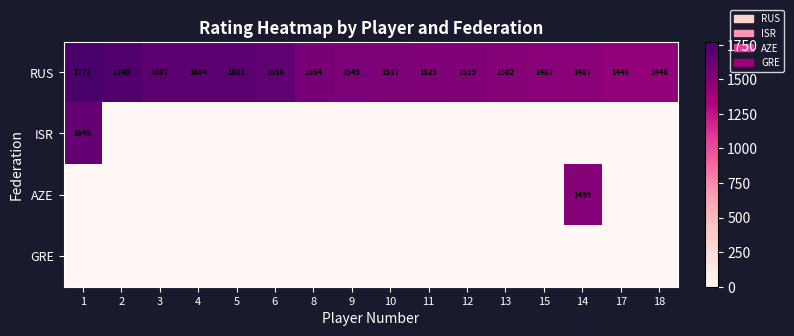

What is the sum of the RUS values at 12 and 11?

3044